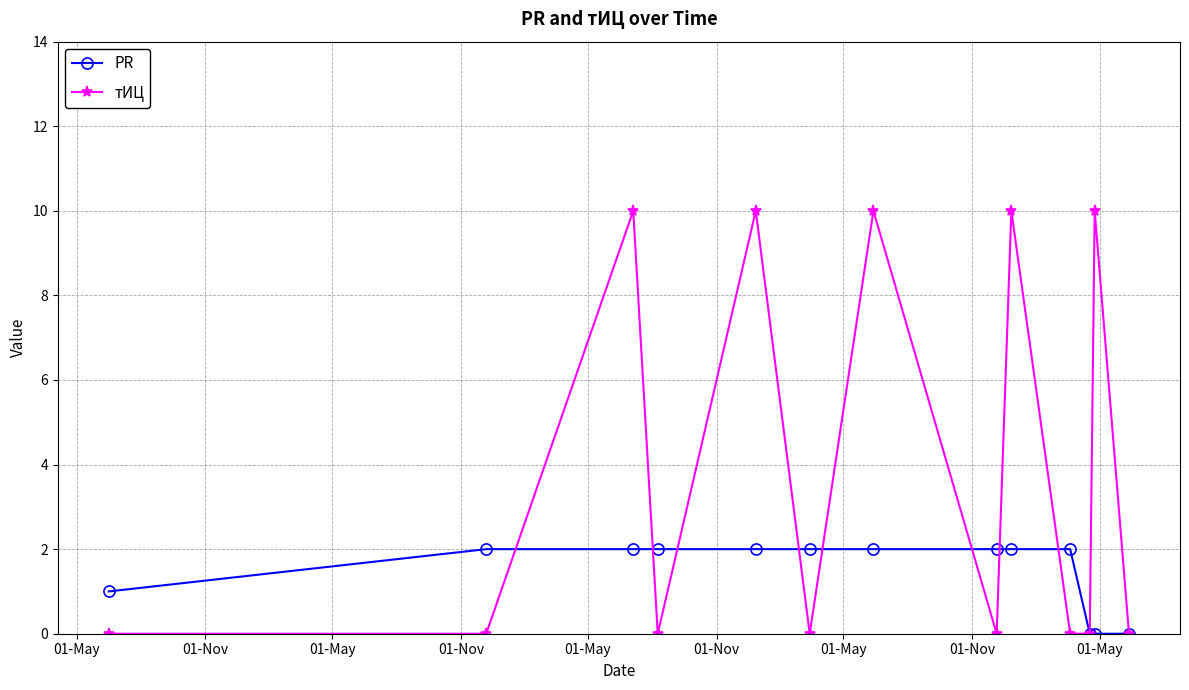

What are all the series names shown in the legend?

PR, тИЦ